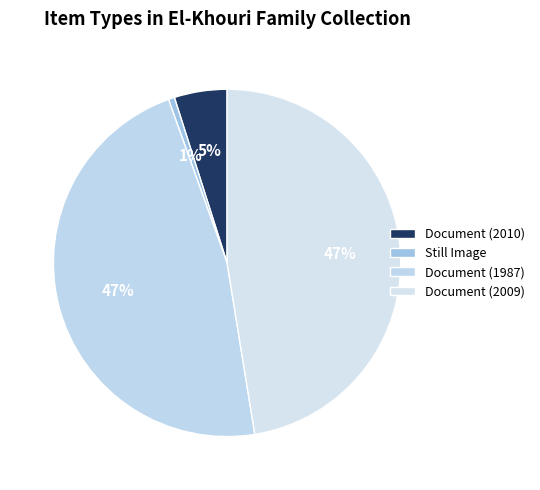

How much of the chart is everything except Document (2009)?

52.6%